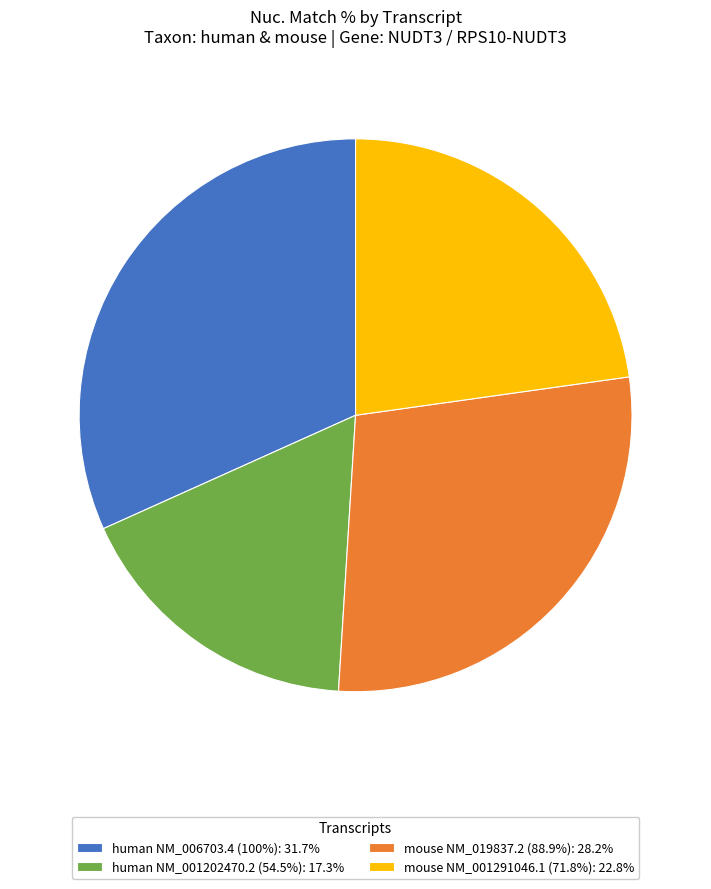

Combined, do human NM_006703.4 (100%): 31.7% and mouse NM_001291046.1 (71.8%): 22.8% account for over 50%?

Yes